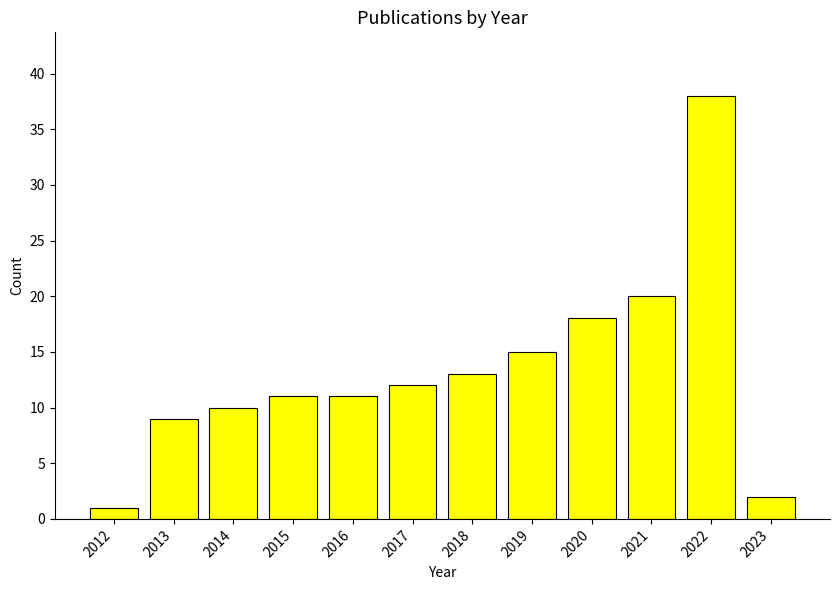

Reading left to right, what are all the values shown in this chart?

2012=1	2013=9	2014=10	2015=11	2016=11	2017=12	2018=13	2019=15	2020=18	2021=20	2022=38	2023=2